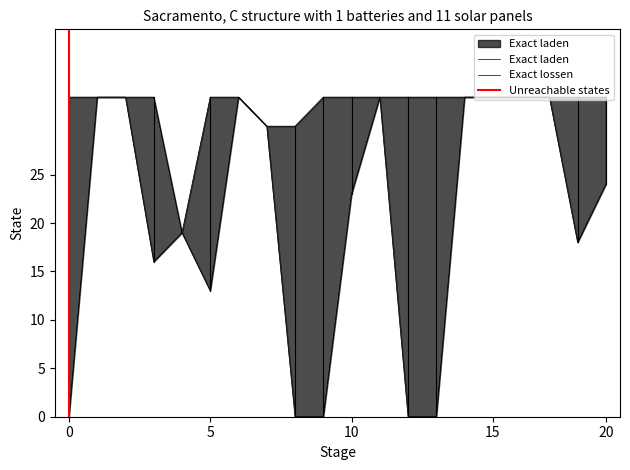

What is the value of the Exact lossen point at the 16th from the left?

33